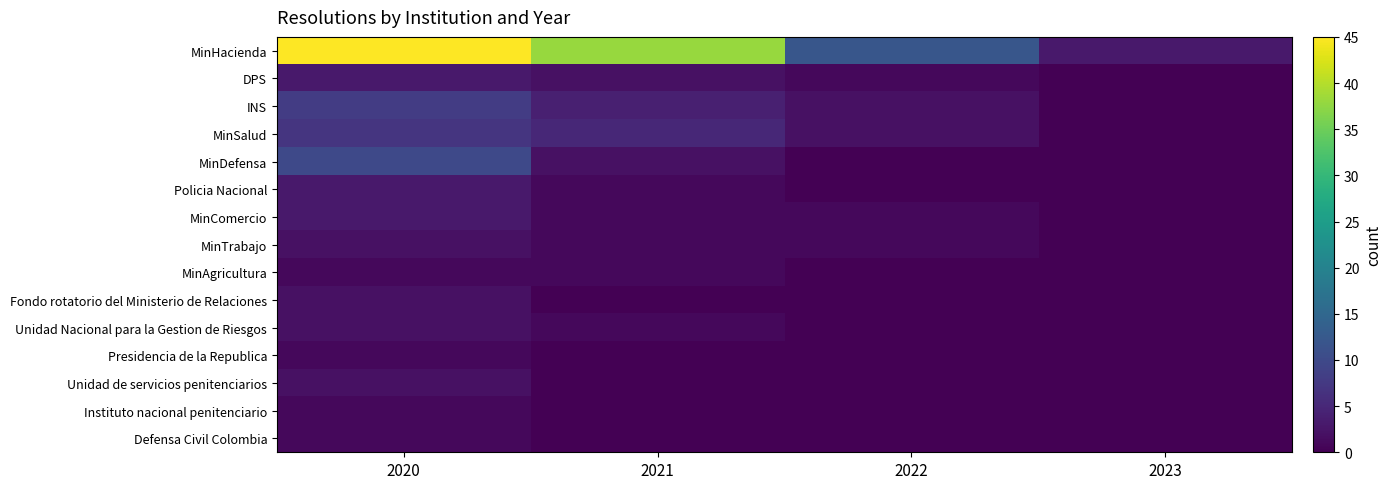

Count the number of data series in this chart.

15